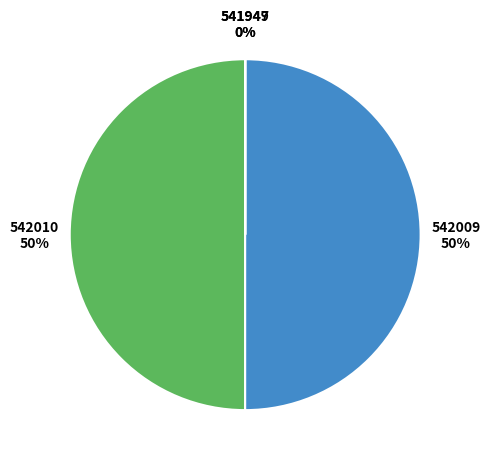

To the nearest percent, what is the difference between the largest and smallest slice percentages?

50%